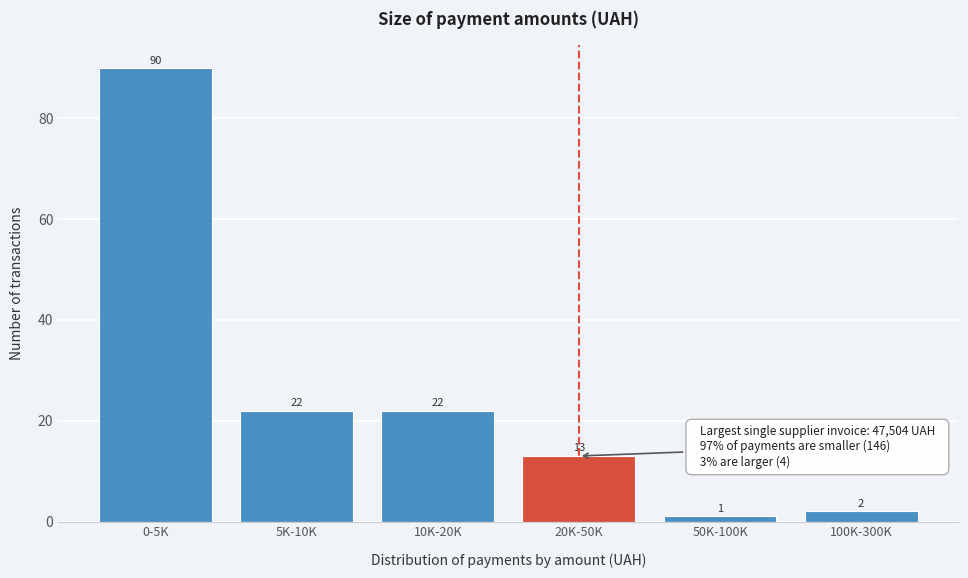

Reading left to right, transcribe all the data shown in this chart.

90	22	22	13	1	2